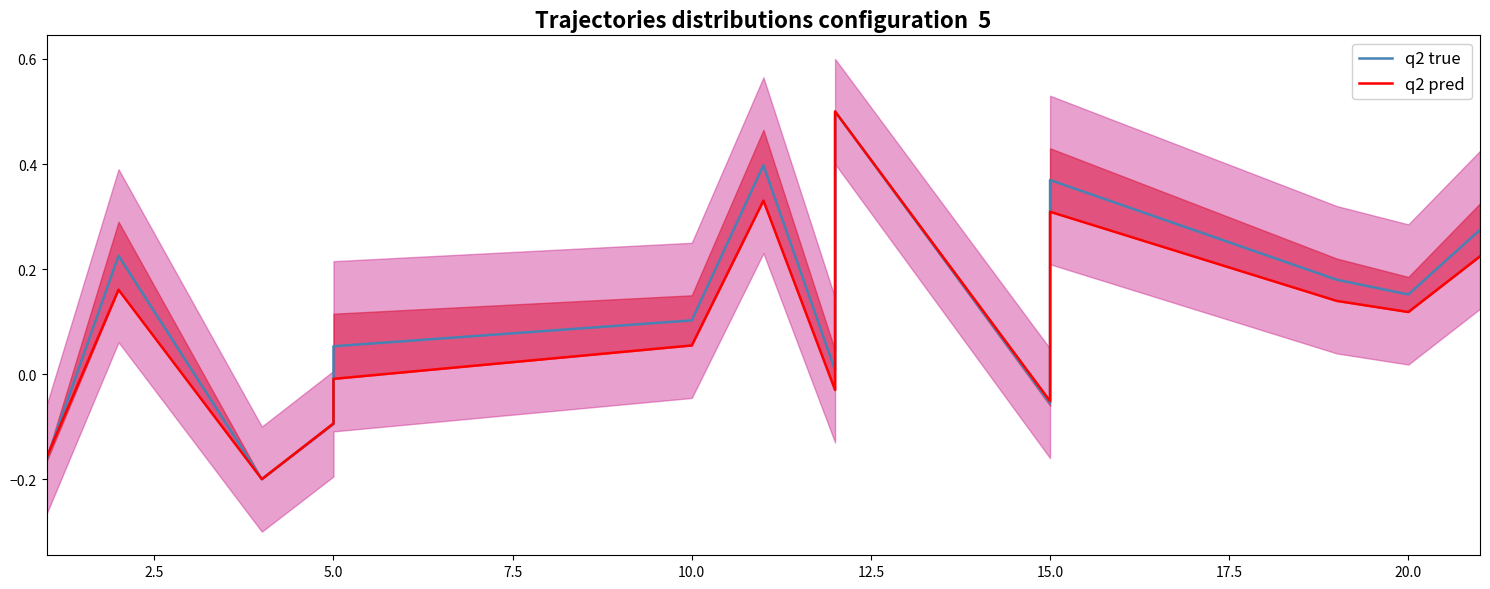

How many interior local peaks does the q2 true series have?

4